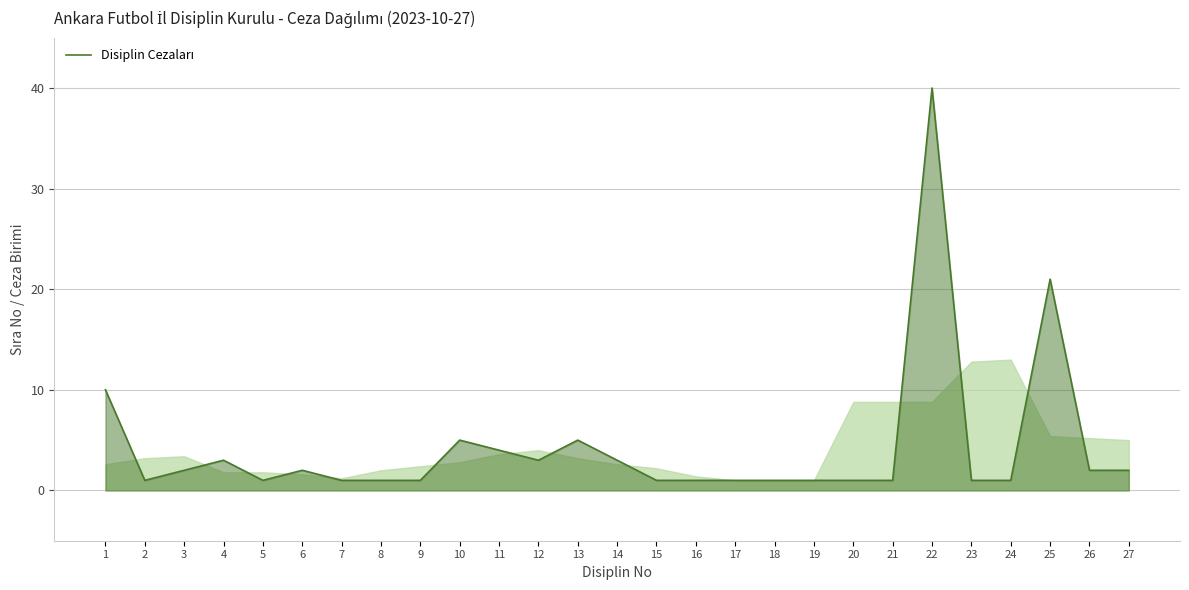

True or false: there are more than 2 points higher than both neighbors.

True